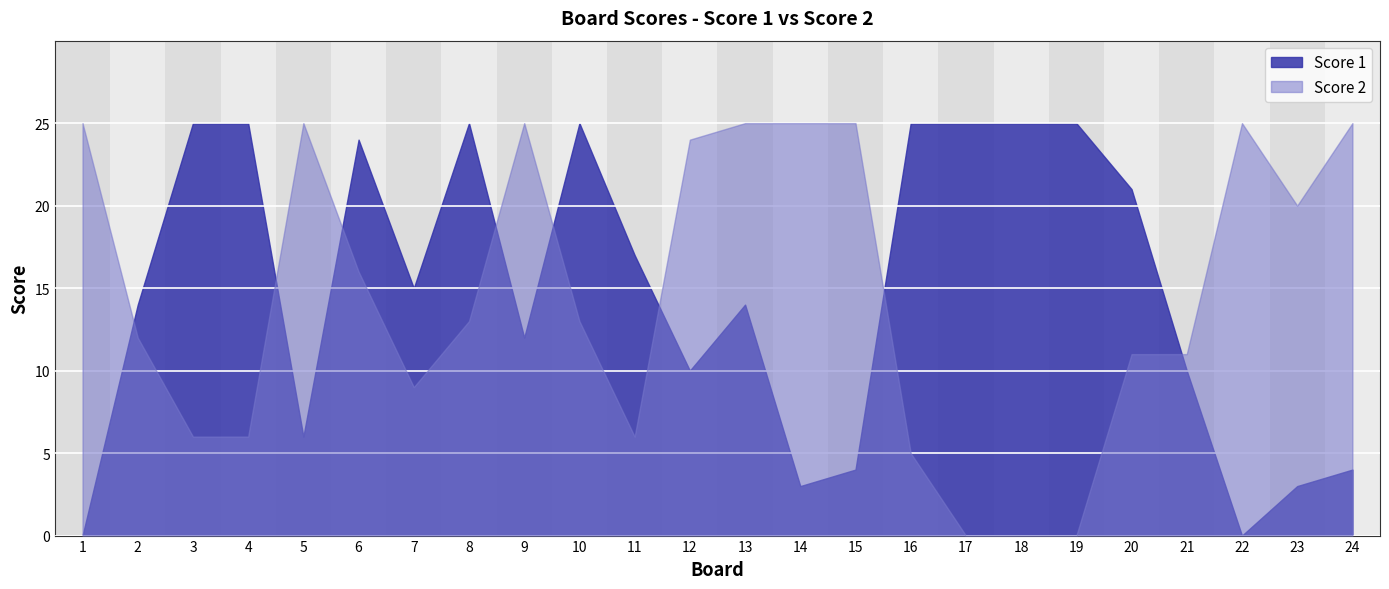

At which category is the sum across all series the highest?

6